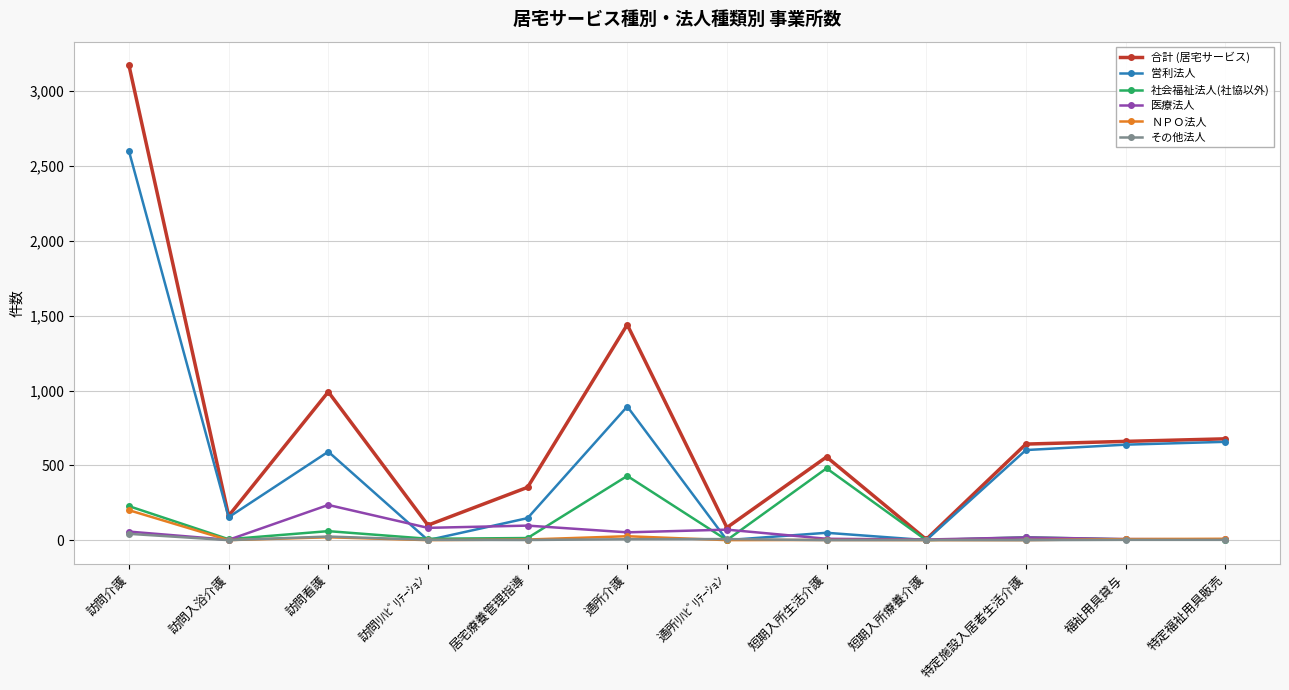

The value of 営利法人 at 訪問入浴介護 is 153. True or false?

True